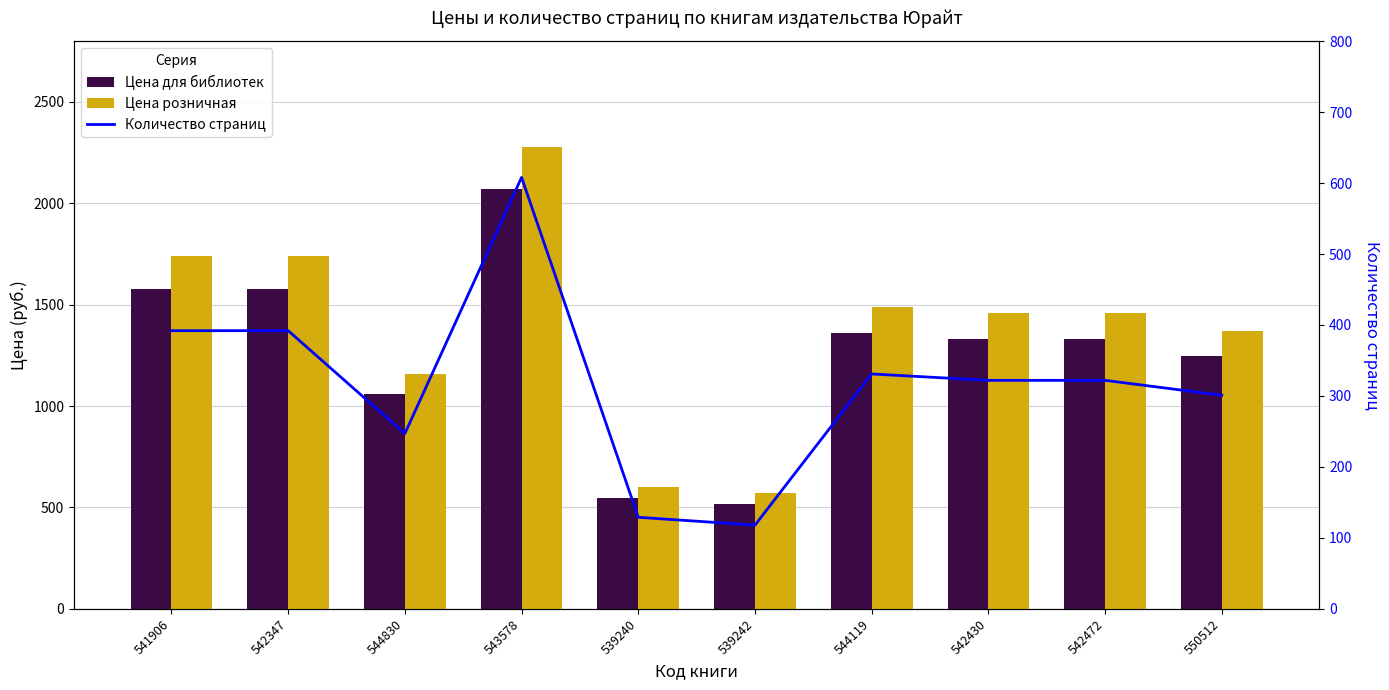

The Количество страниц series shows 677 at 542347. True or false?

False